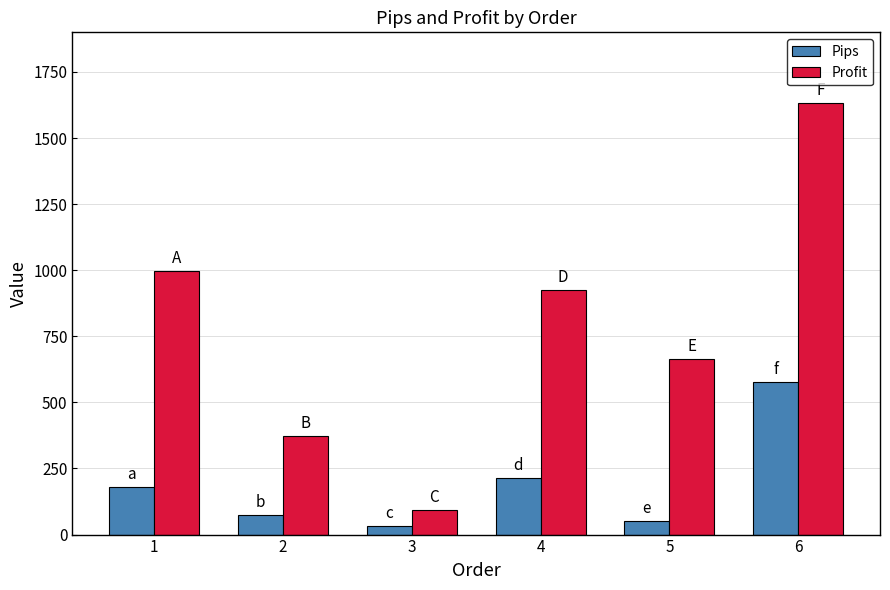

Is the value of Profit at 6 greater than the value of Pips at 2?

Yes